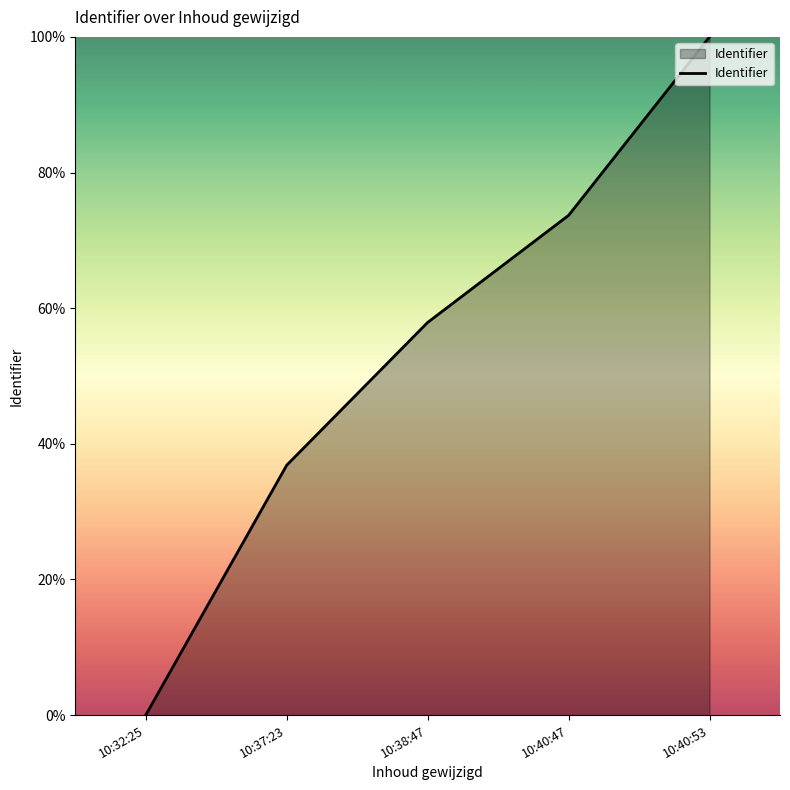

List the labels in order of value, largest first.

10:40:53, 10:40:47, 10:38:47, 10:37:23, 10:32:25